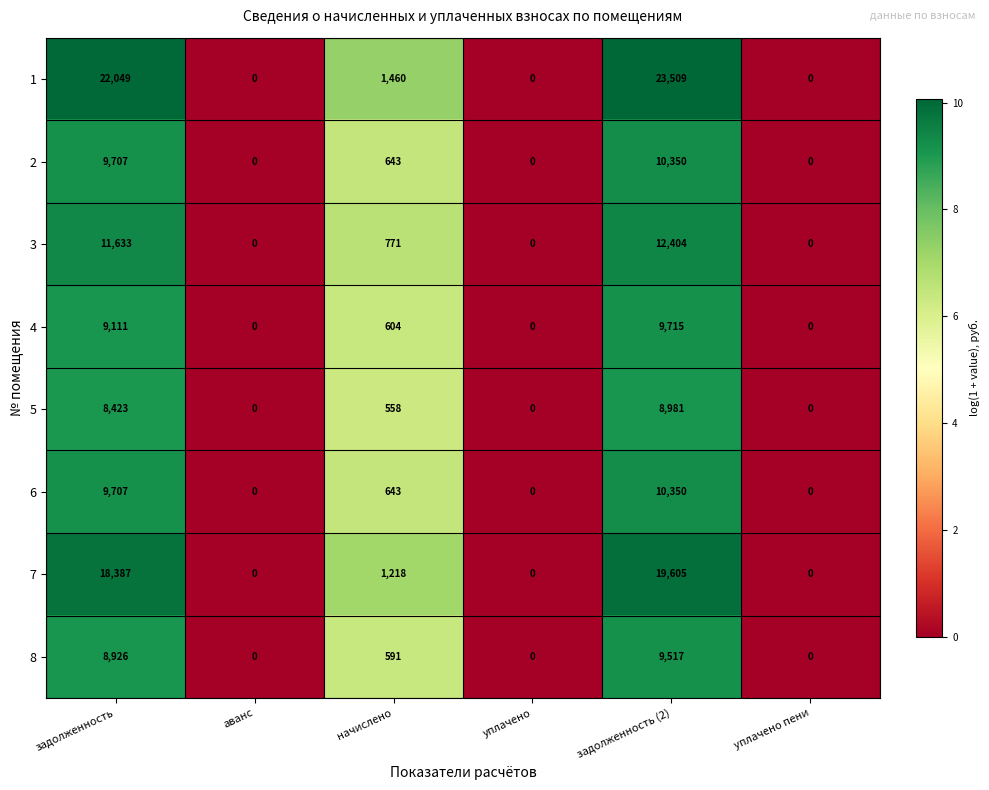

What is the sum of the 7 values at начислено and аванс?

1218